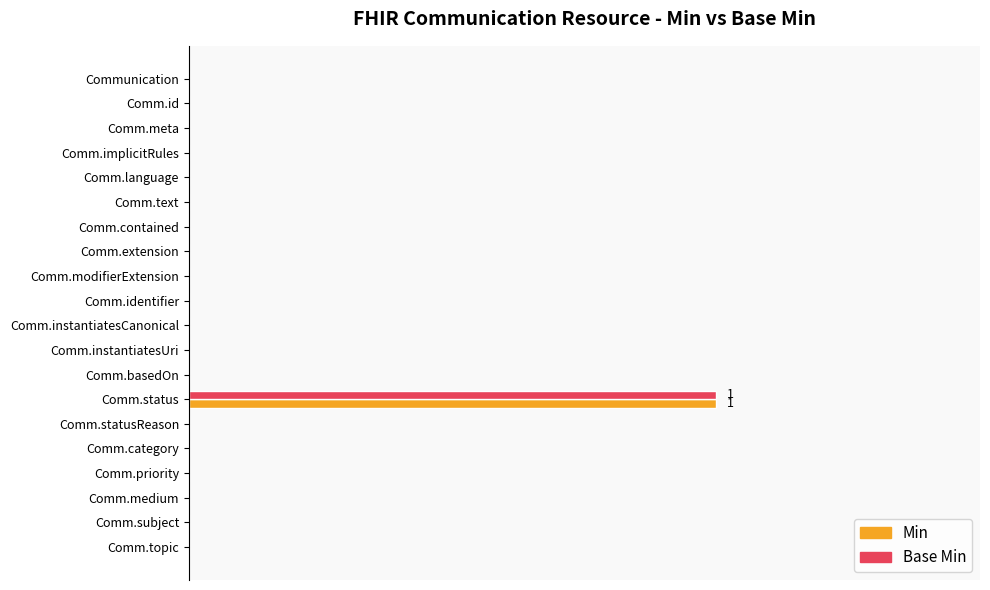

What are all the series names shown in the legend?

Min, Base Min